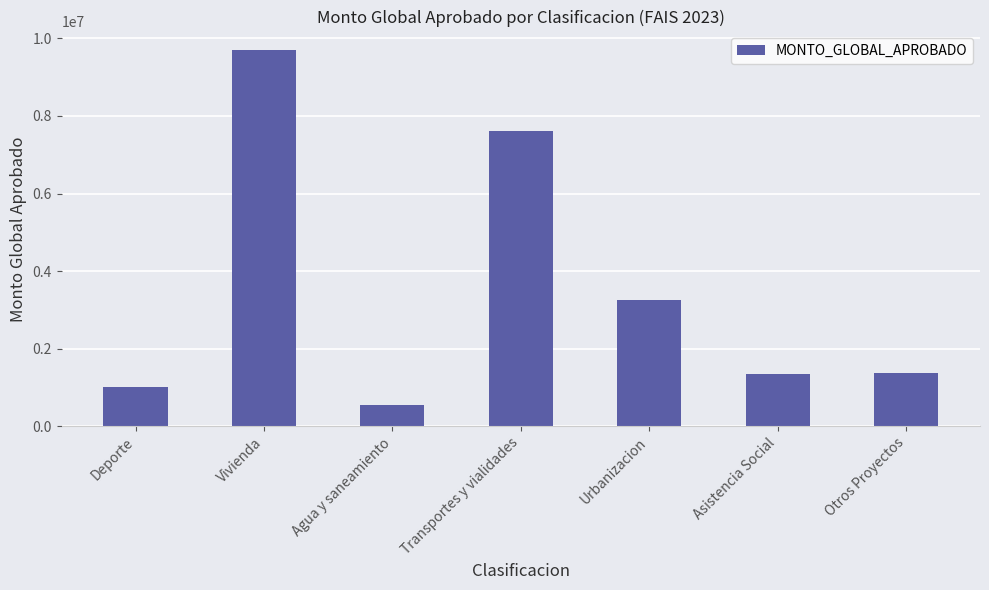

The value at Transportes y vialidades is 7606183.8. True or false?

True